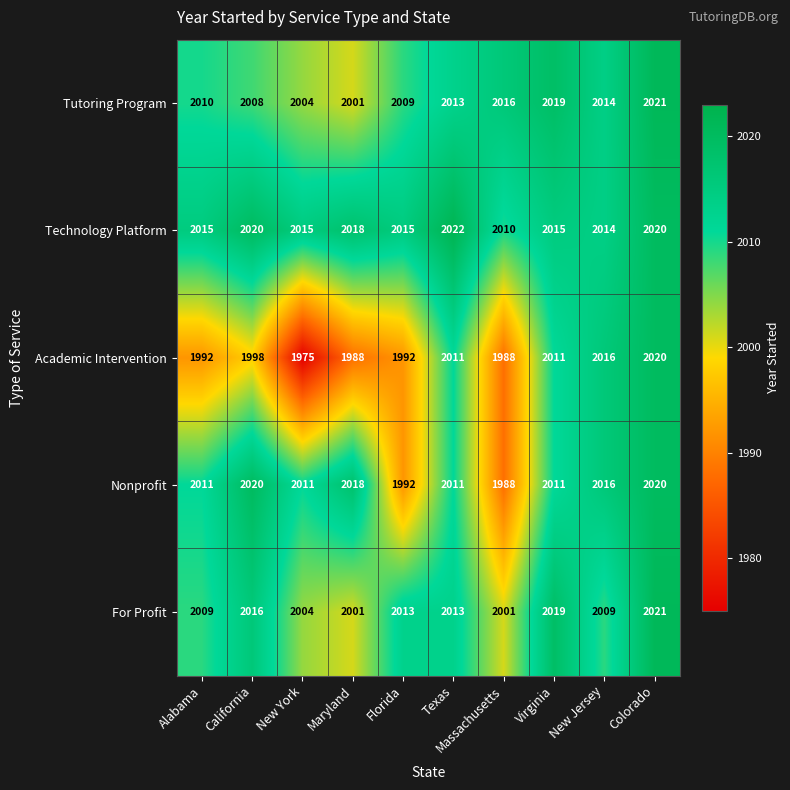

Which series has the largest range (max minus min)?

Academic Intervention